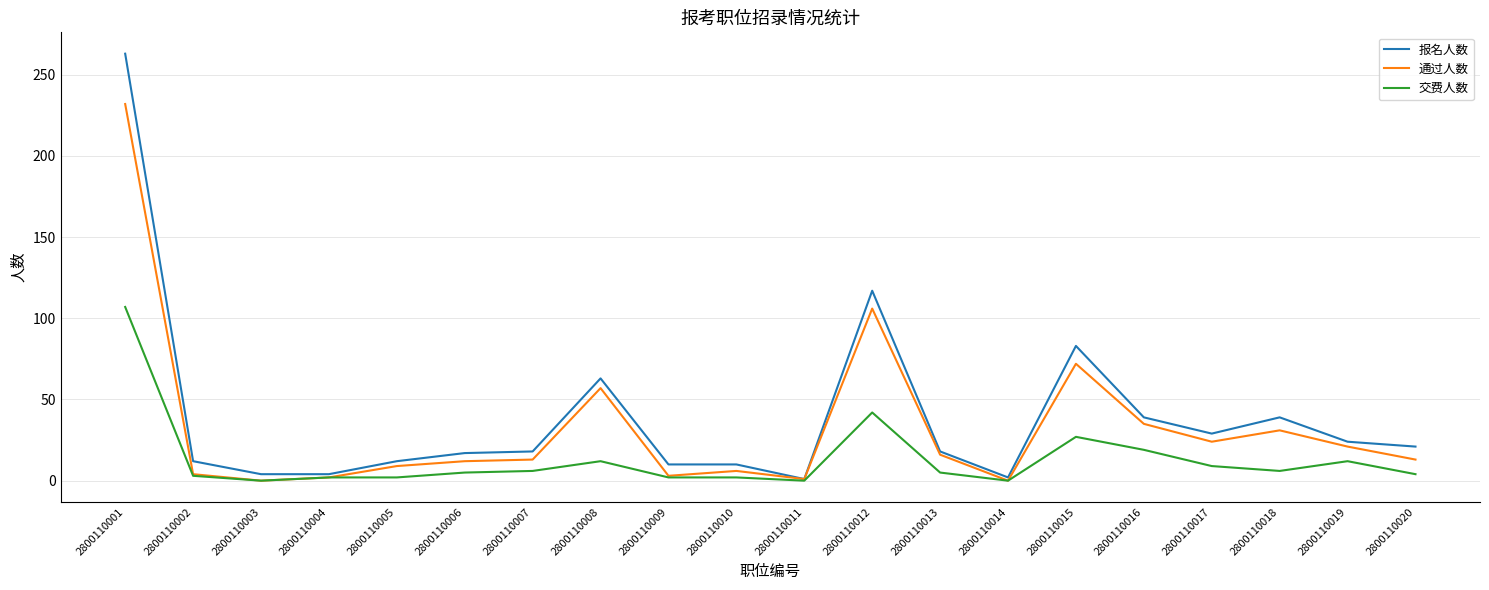

List the series in order of their overall mean, lowest first.

交费人数, 通过人数, 报名人数